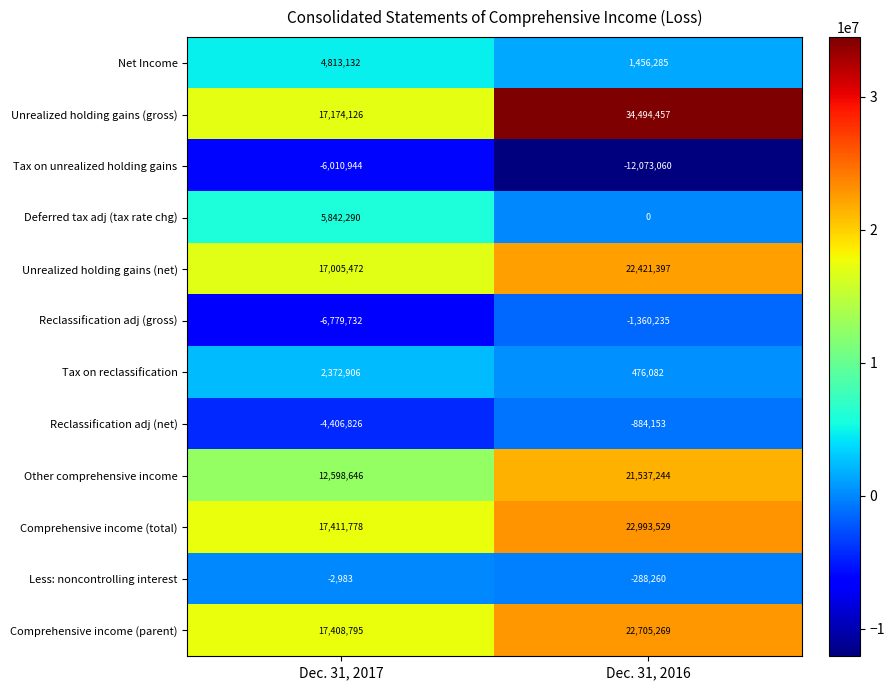

Which series changed the most between Dec. 31, 2017 and Dec. 31, 2016?

Unrealized holding gains (gross)